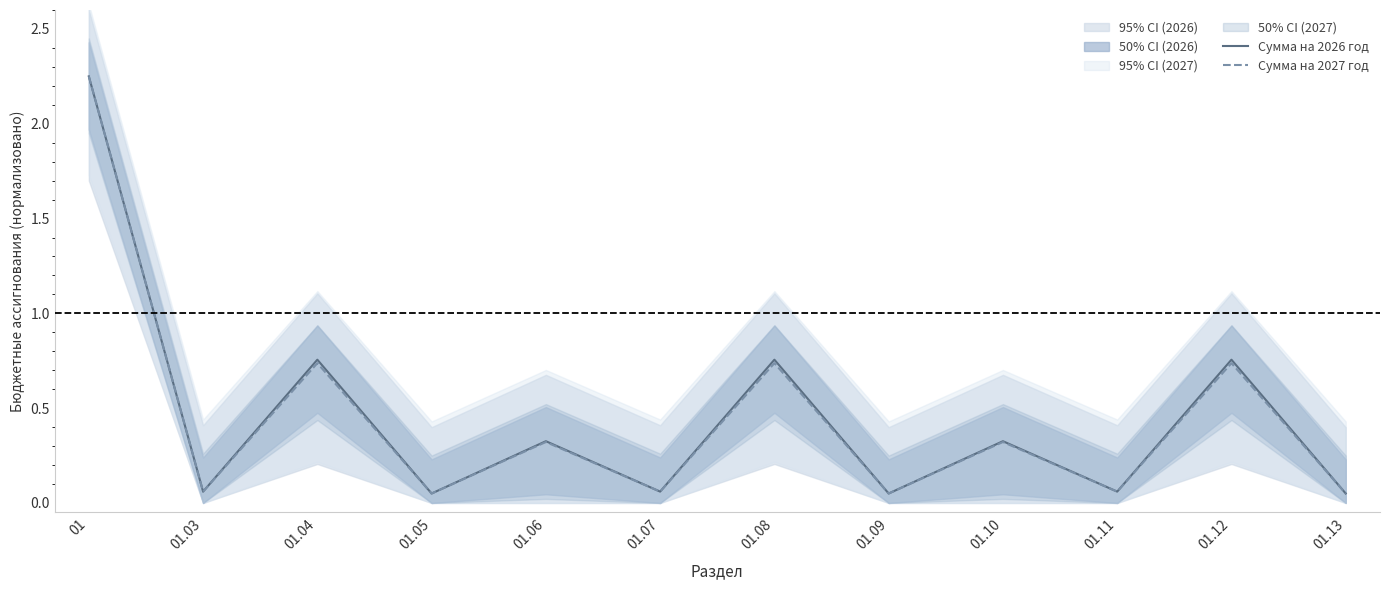

What are all the series names shown in the legend?

Сумма на 2026 год, Сумма на 2027 год